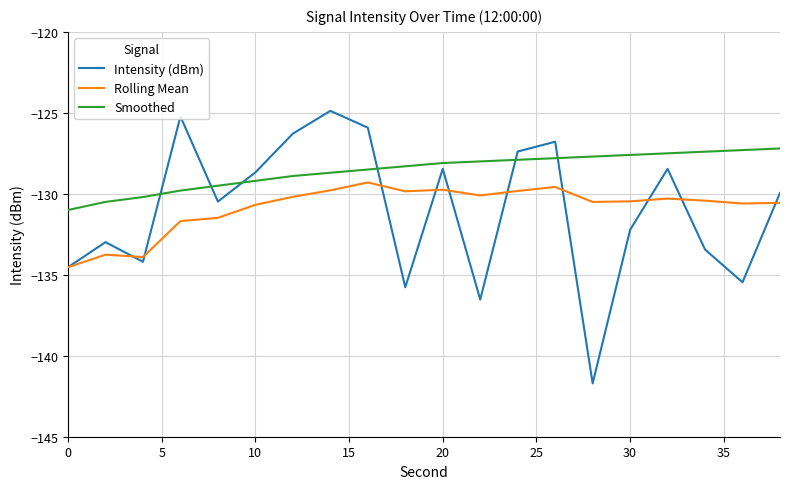

Does the chart display data point markers on the line(s)?

No